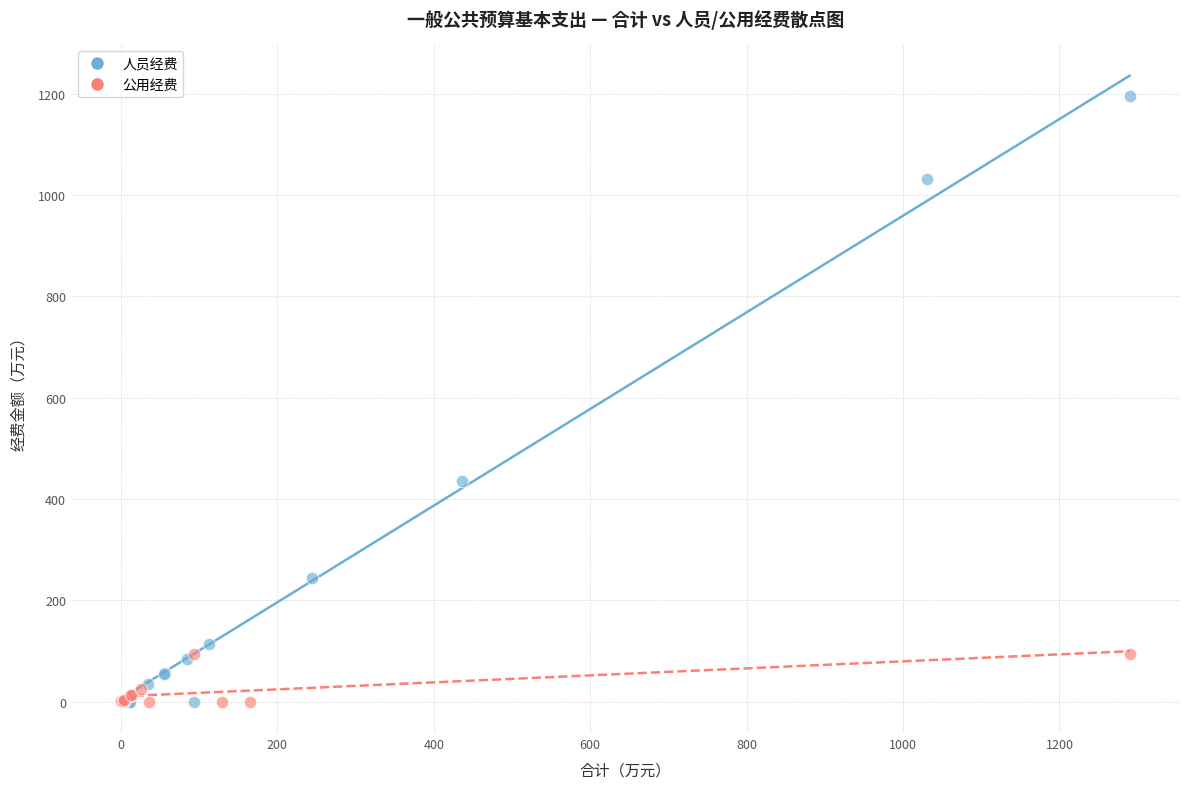

Which series contains the highest Y value?

人员经费